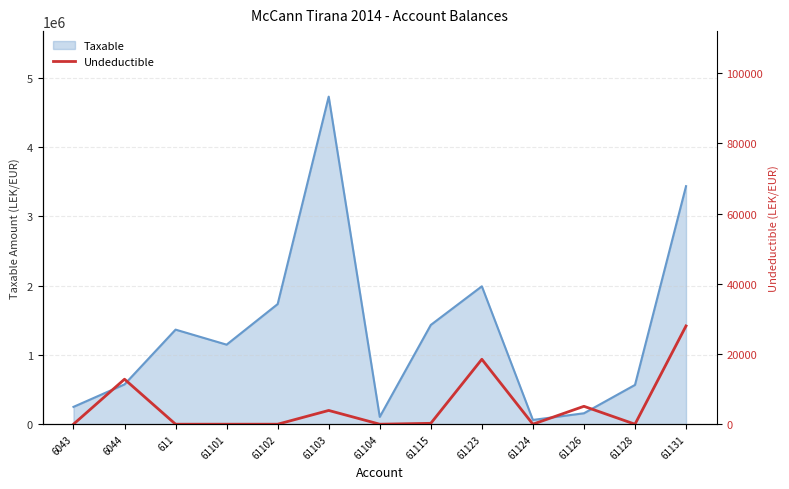

Reading right to left, transcribe all the data shown in this chart.

61131=28000	61128=0	61126=5100	61124=0	61123=18500	61115=250	61104=0	61103=3920	61102=0	61101=0	611=0	6044=12822	6043=0